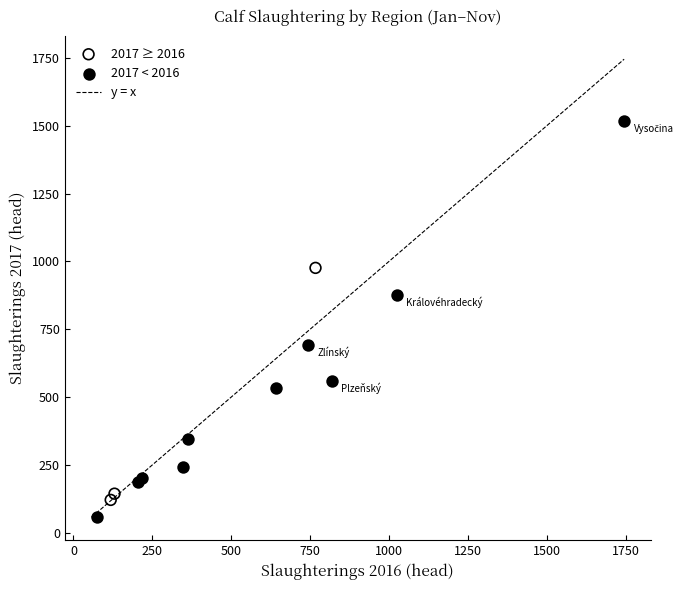

Which series has the widest spread of Y values?

2017 < 2016